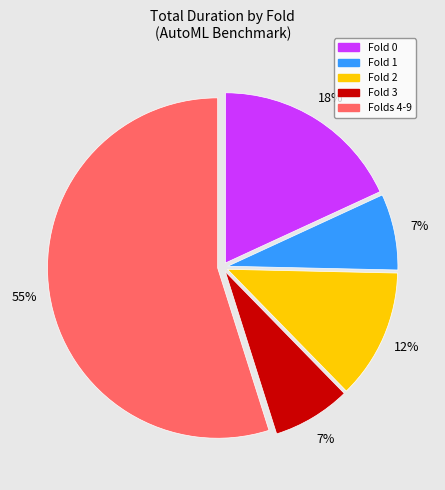

Is there a majority slice in this chart?

Yes